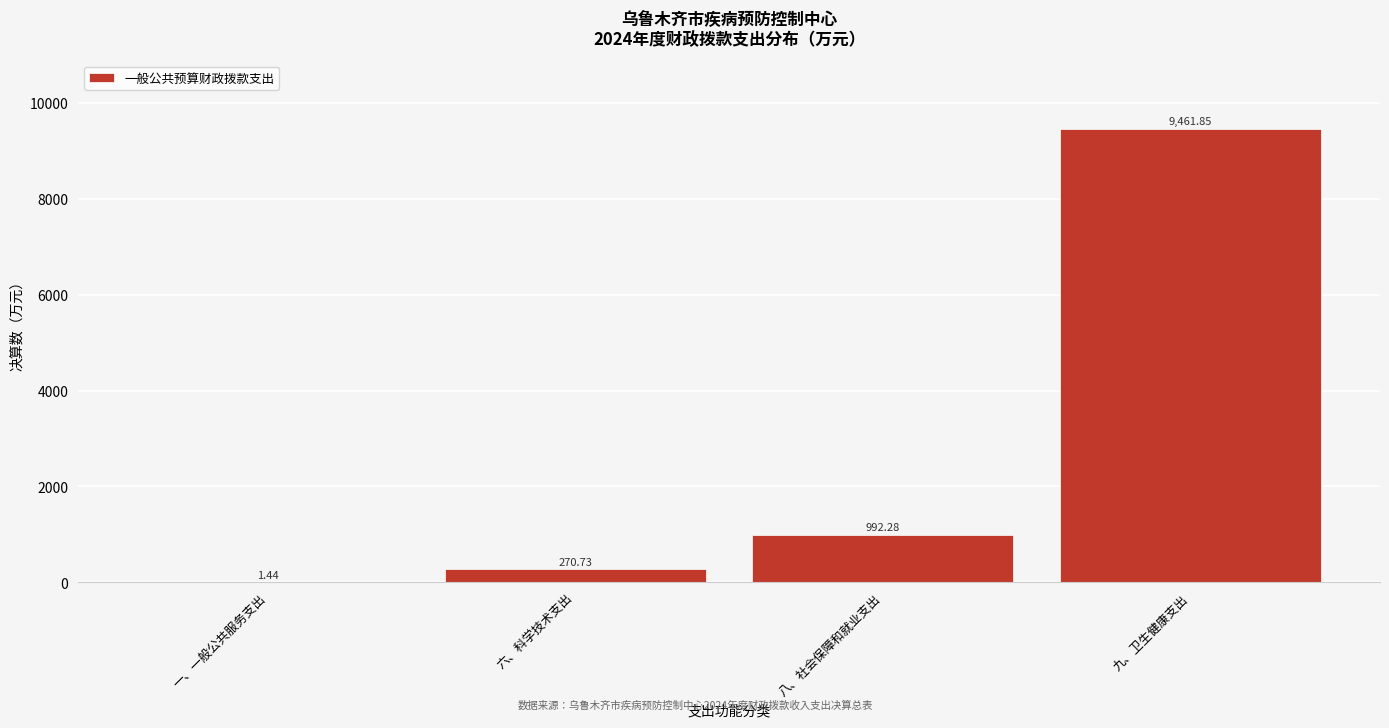

What is the change in value from 六、科学技术支出 to 九、卫生健康支出?

+9191.1